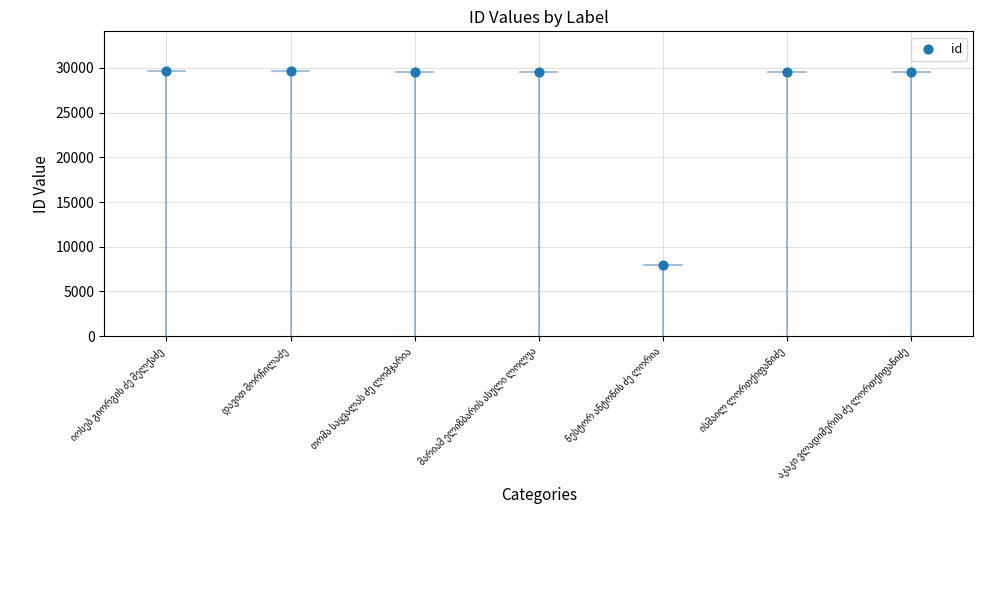

What is the range of Y values (max minus min)?

21630